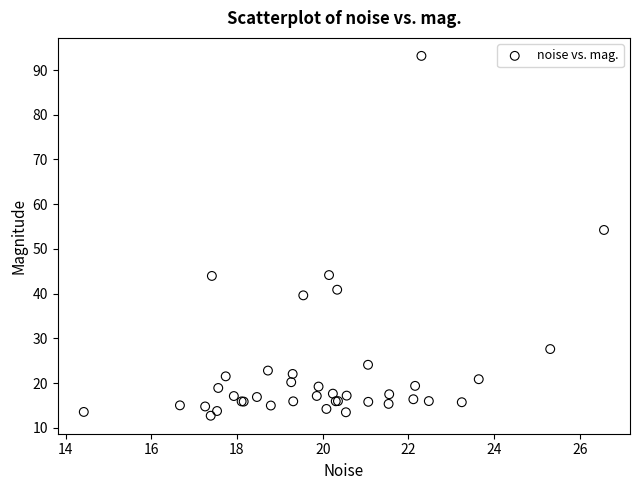

What Y value in the scatter plot is closest to 52?

54.2